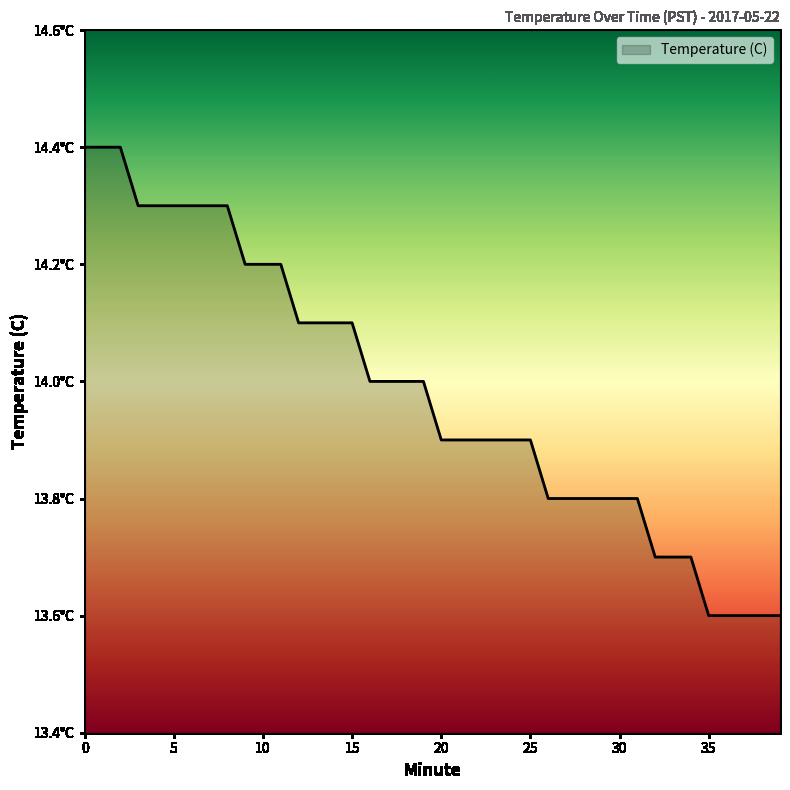

Does the chart display data point markers on the line(s)?

No